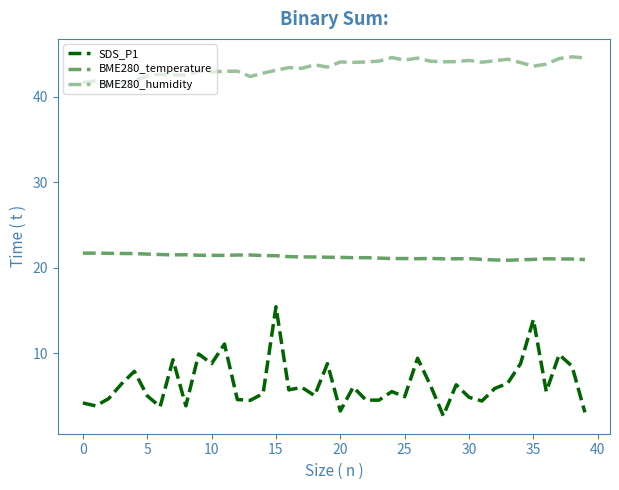

In SDS_P1, how many points are higher than both neighbors (excluding endpoints)?

13